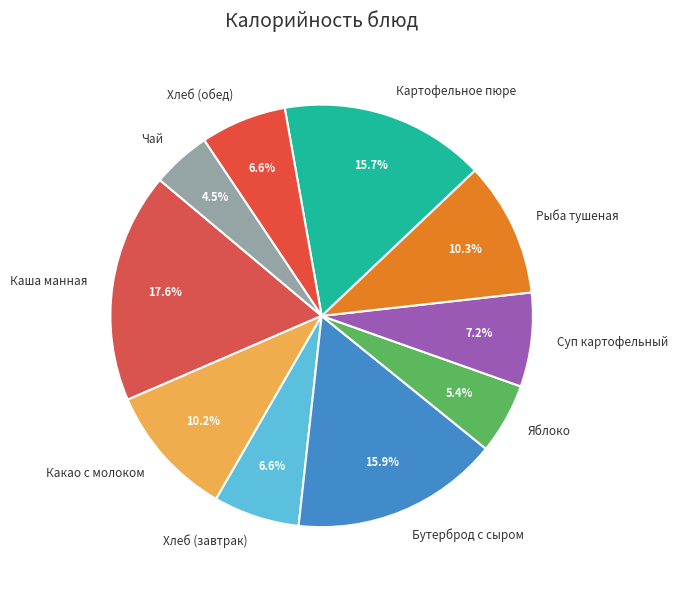

The Хлеб (завтрак) slice represents 7% of the pie. True or false?

True